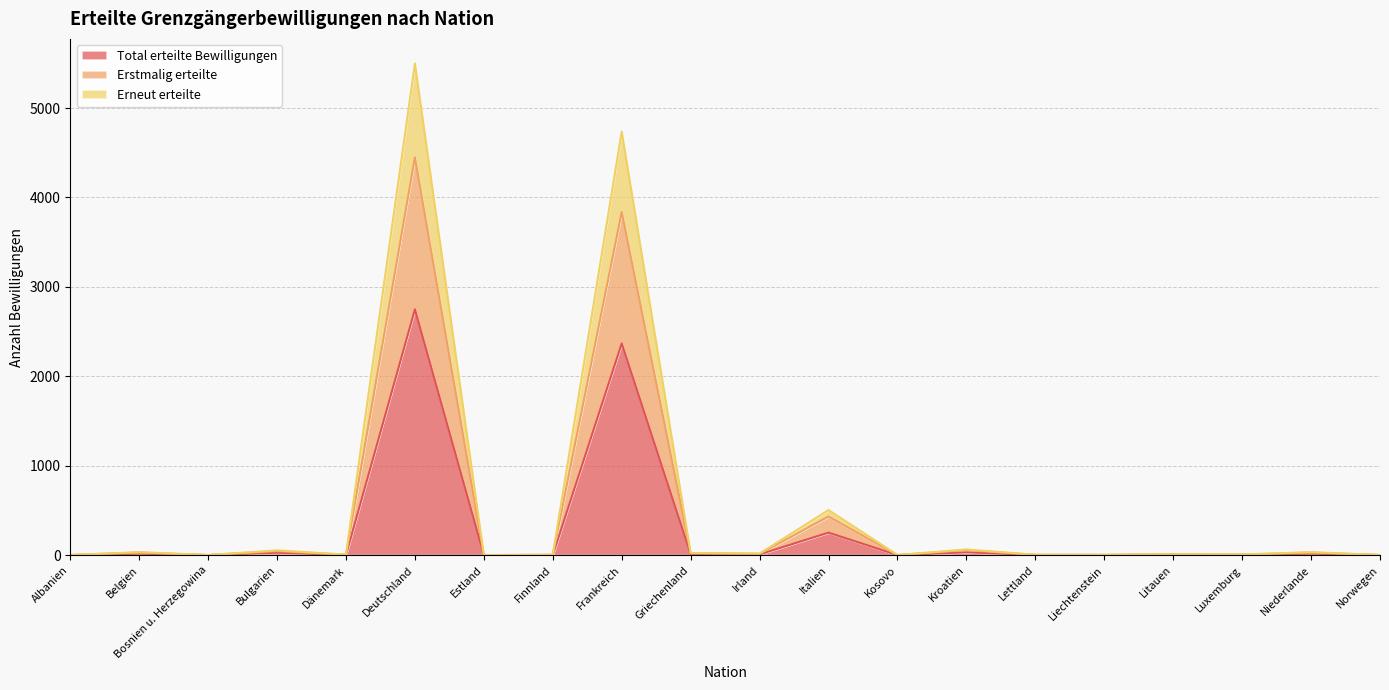

Rank the series at Kroatien from highest to lowest value.

Erneut erteilte, Erstmalig erteilte, Total erteilte Bewilligungen